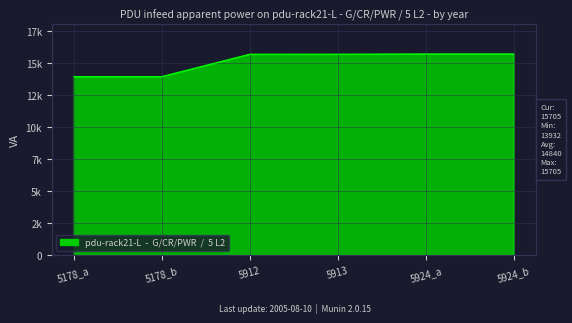

Does the chart display data point markers on the line(s)?

No